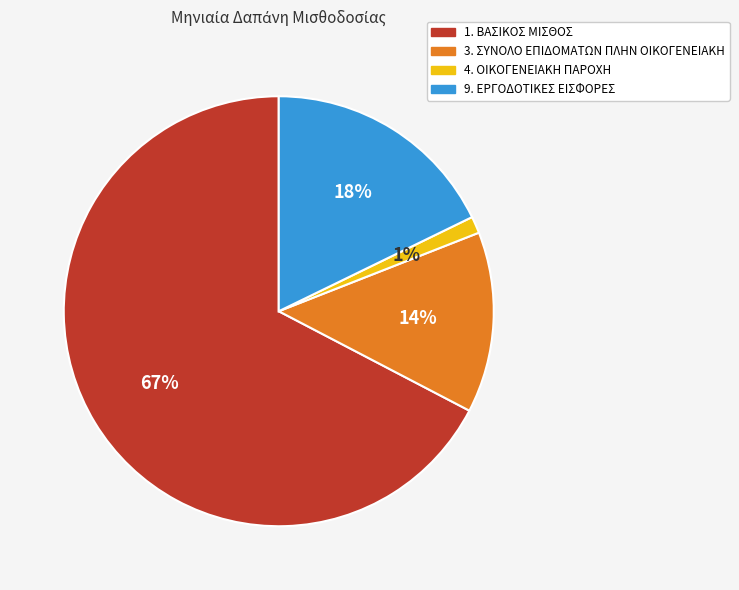

To the nearest percent, what is the average slice percentage?

25%